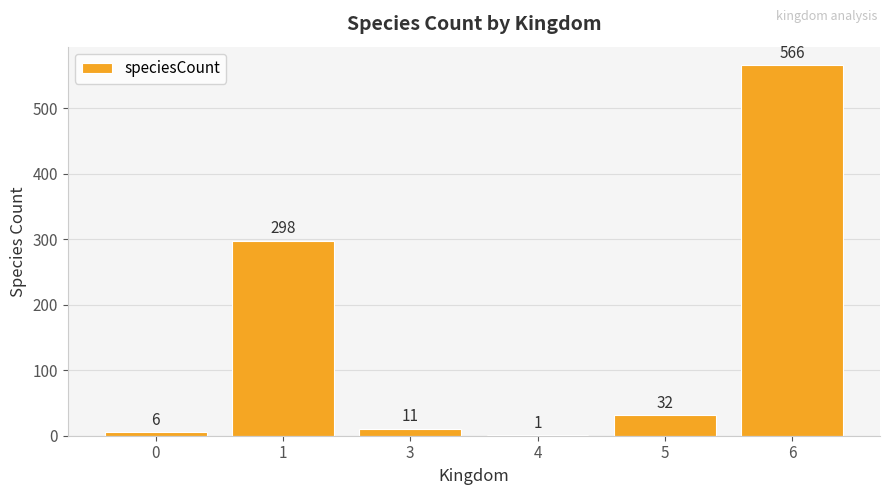

What is the maximum value shown in the chart?

566